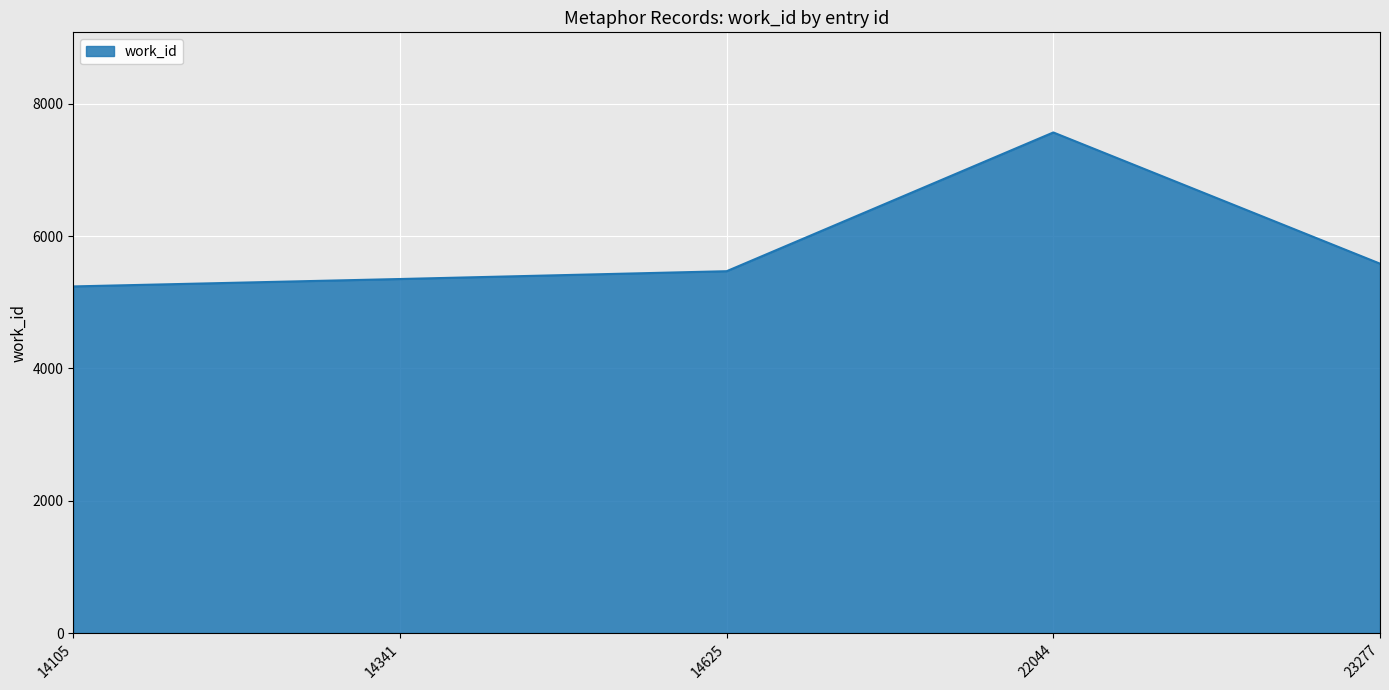

Which has a higher value, 22044 or 23277?

22044